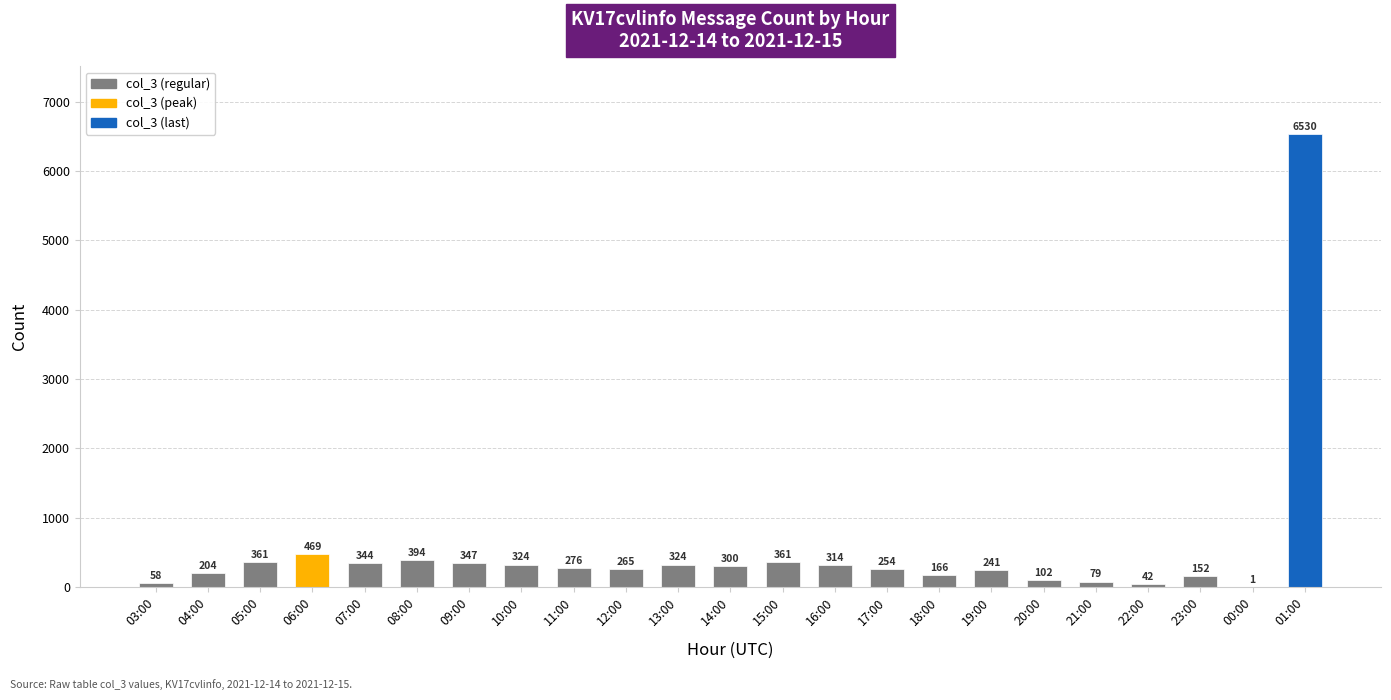

How many series are shown in this chart?

1